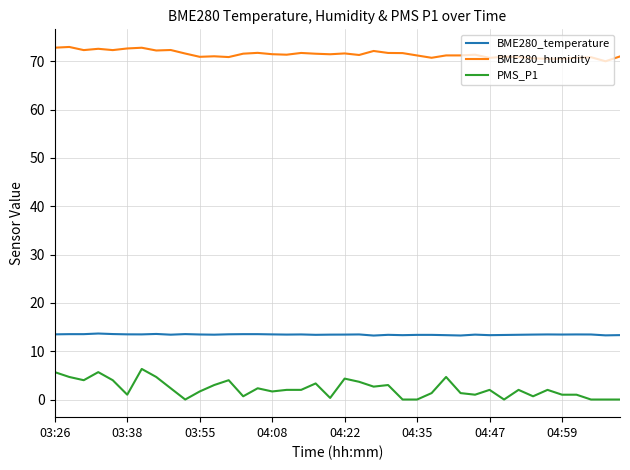

What is the highest value of the BME280_temperature series?

13.7